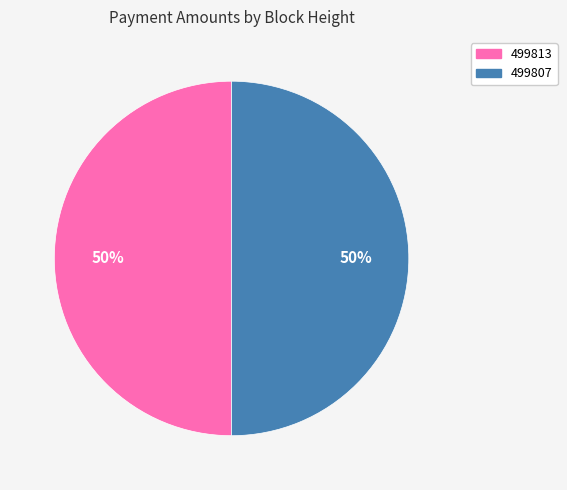

True or false: 499813 accounts for 50% of the total.

True